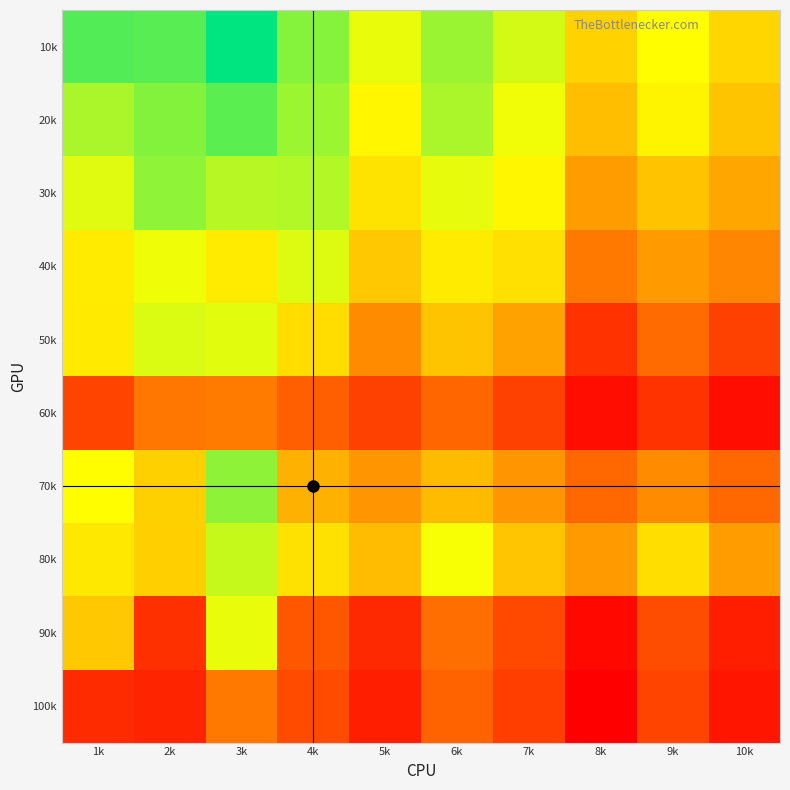

Rank the series at 7k from highest to lowest value.

10k, 20k, 30k, 40k, 80k, 50k, 70k, 90k, 60k, 100k